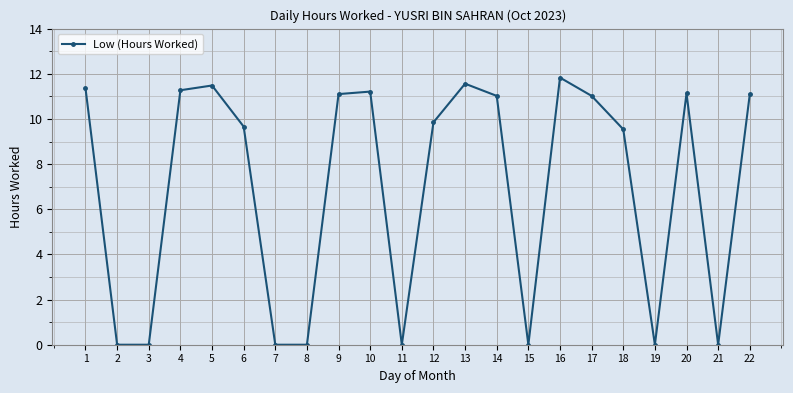

Where does the data first go above 11?

1